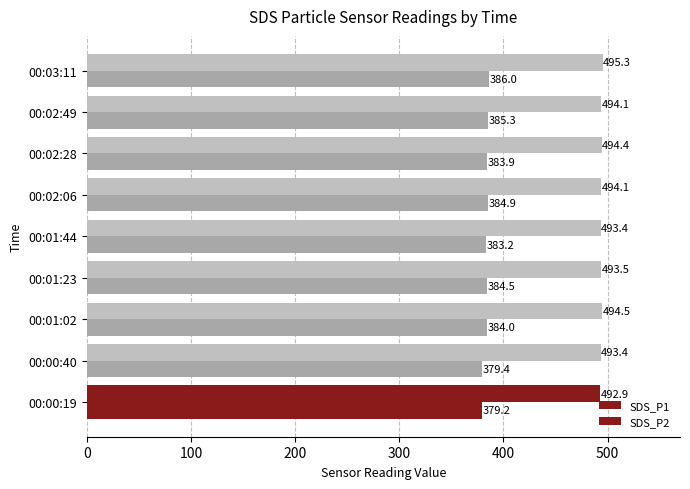

Count the number of data series in this chart.

2